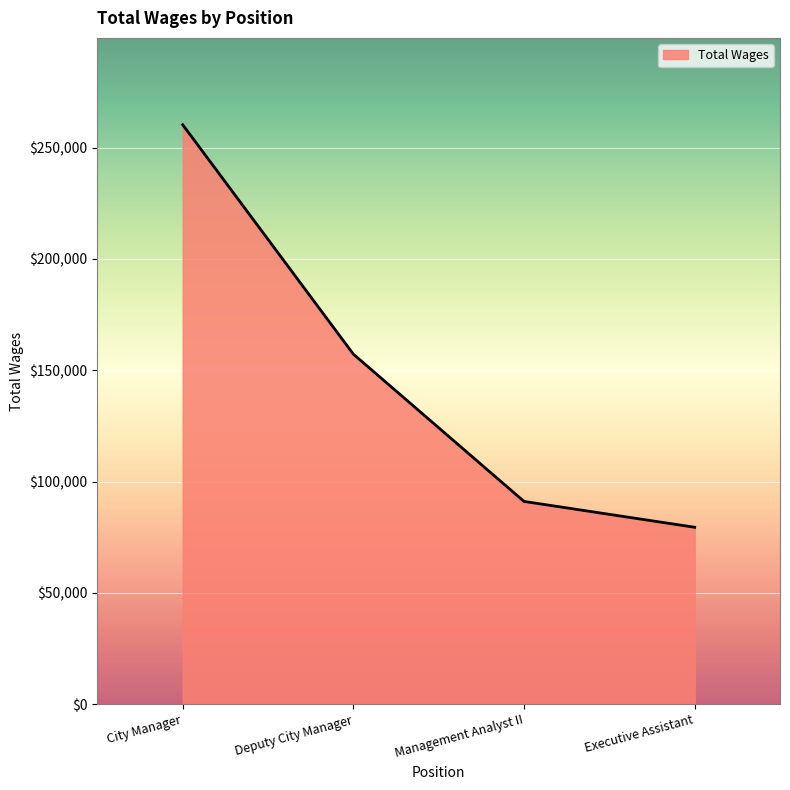

Count the number of categories in the chart.

4